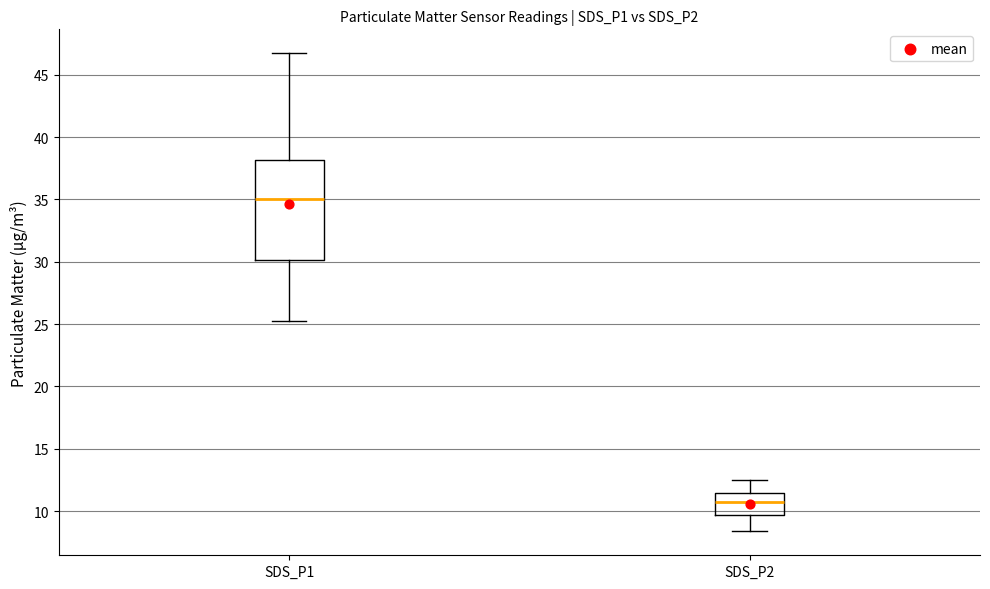

Which box has the lowest median line?

SDS_P2